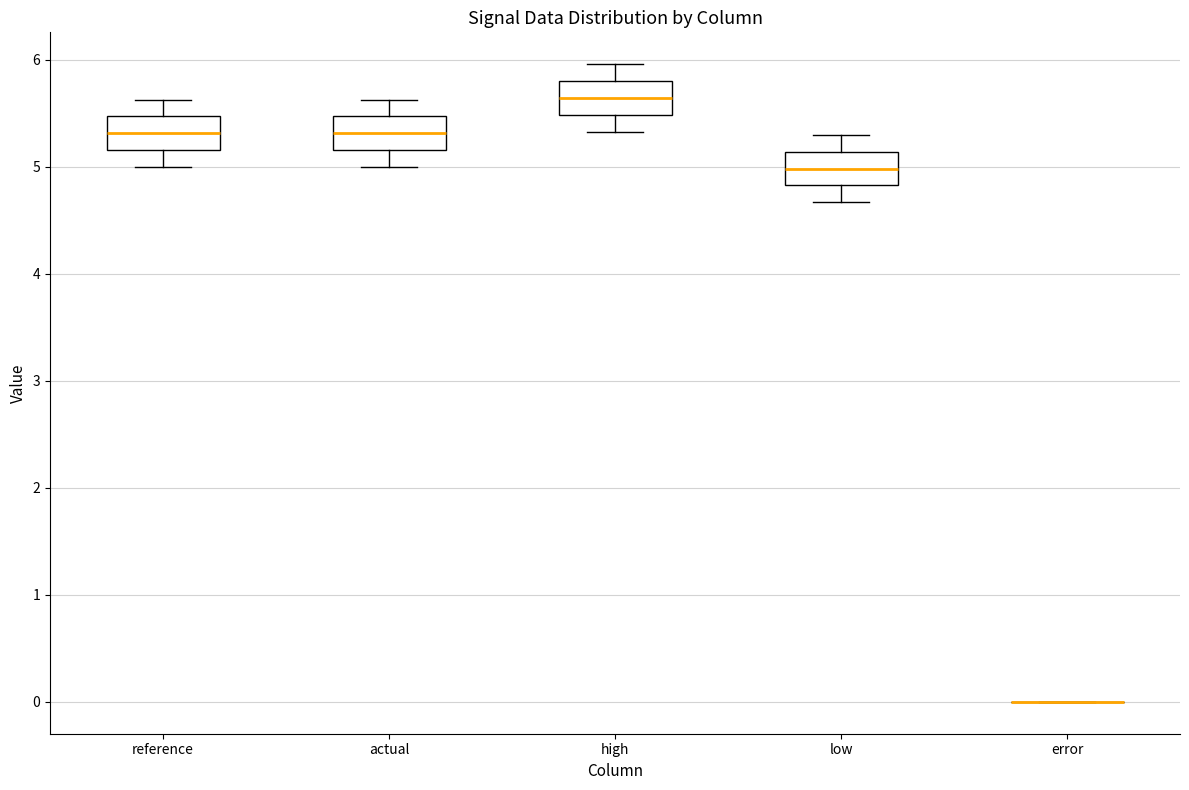

Reading left to right, transcribe this box plot: for each box, give where its median line is, the range the box spans, and where its two whiskers end, as read against the y-axis. The values are not printed on the chart, so give them approximately, as read against the axis.

reference: median 5.3, box 5.2 to 5.5, whiskers 5.0 to 5.6
actual: median 5.3, box 5.2 to 5.5, whiskers 5.0 to 5.6
high: median 5.6, box 5.5 to 5.8, whiskers 5.3 to 6.0
low: median 5.0, box 4.8 to 5.1, whiskers 4.7 to 5.3
error: box collapsed to a line at 0.0, whiskers 0.0 to 0.0